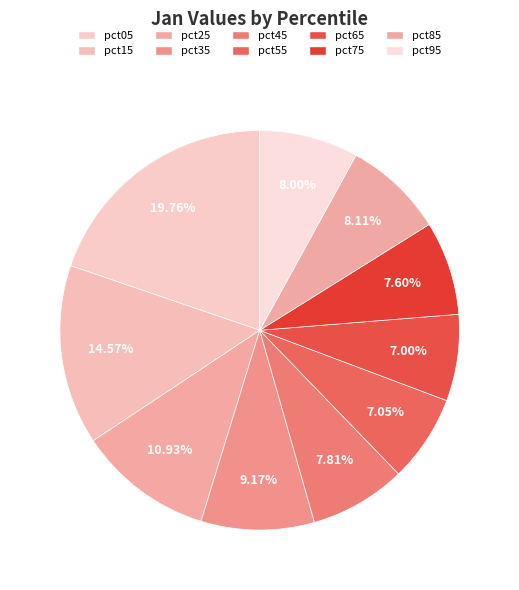

Between pct05 and pct75, which is larger?

pct05